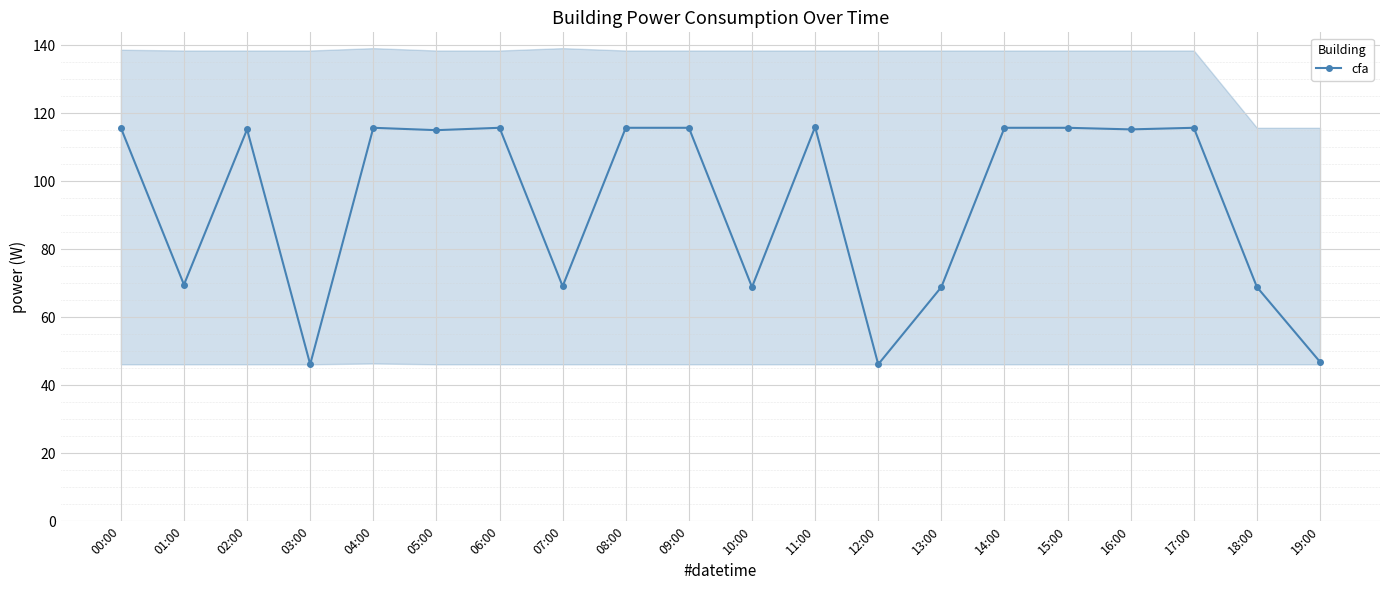

Reading left to right, list all the values displayed in this chart.

115.8	69.6	115.3	46.2	115.8	115.1	115.8	69.1	115.8	115.8	68.9	116.0	46.2	68.9	115.8	115.8	115.3	115.8	68.9	46.9